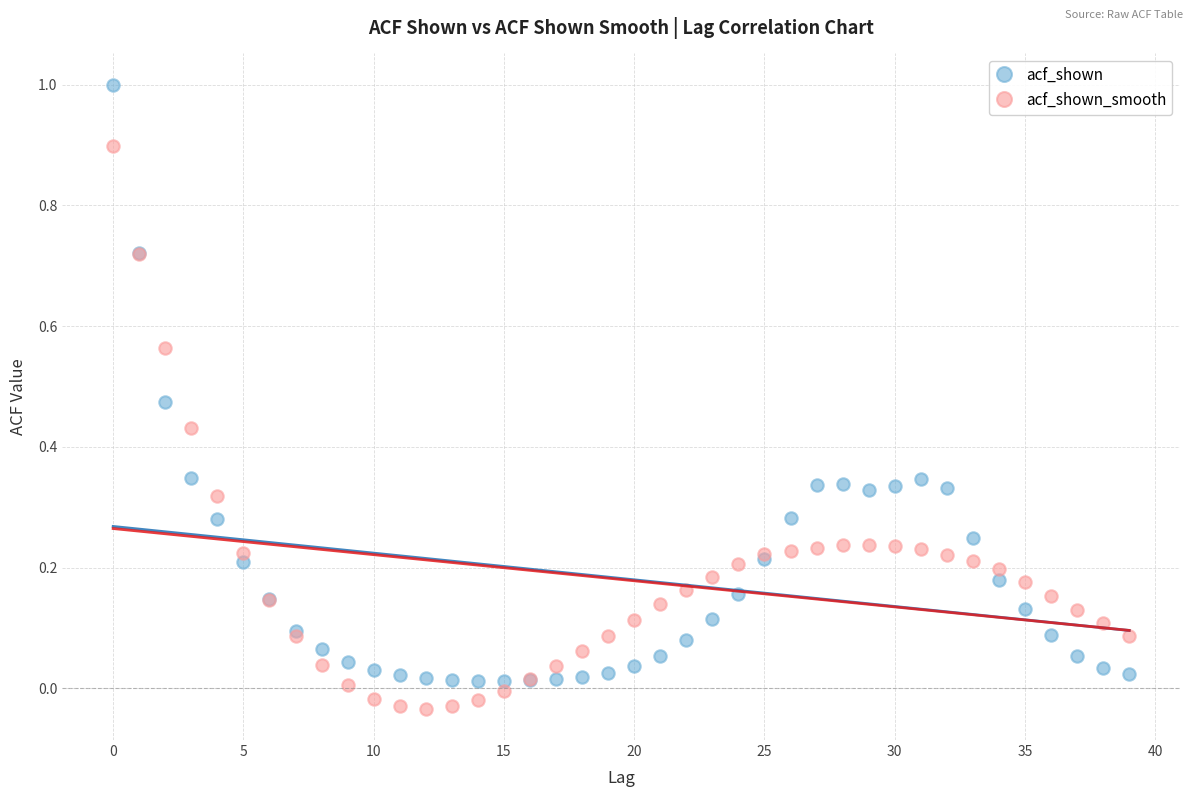

What are all the series names shown in the legend?

acf_shown, acf_shown_smooth